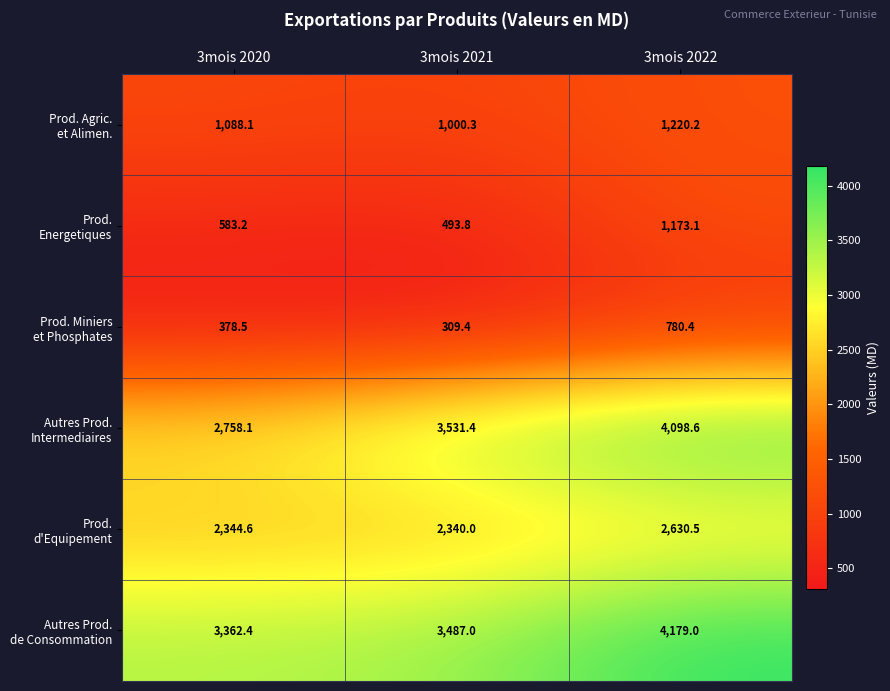

What is the total value across all series at 3mois 2020?

10514.9